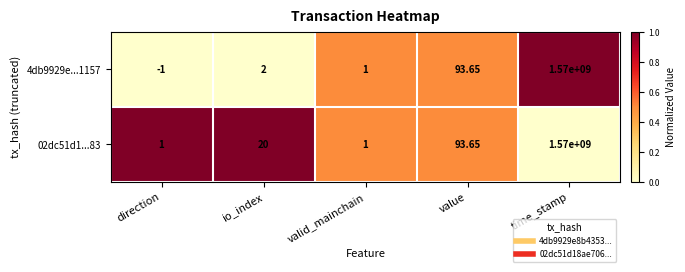

What is the greatest value displayed?

1570000000.0